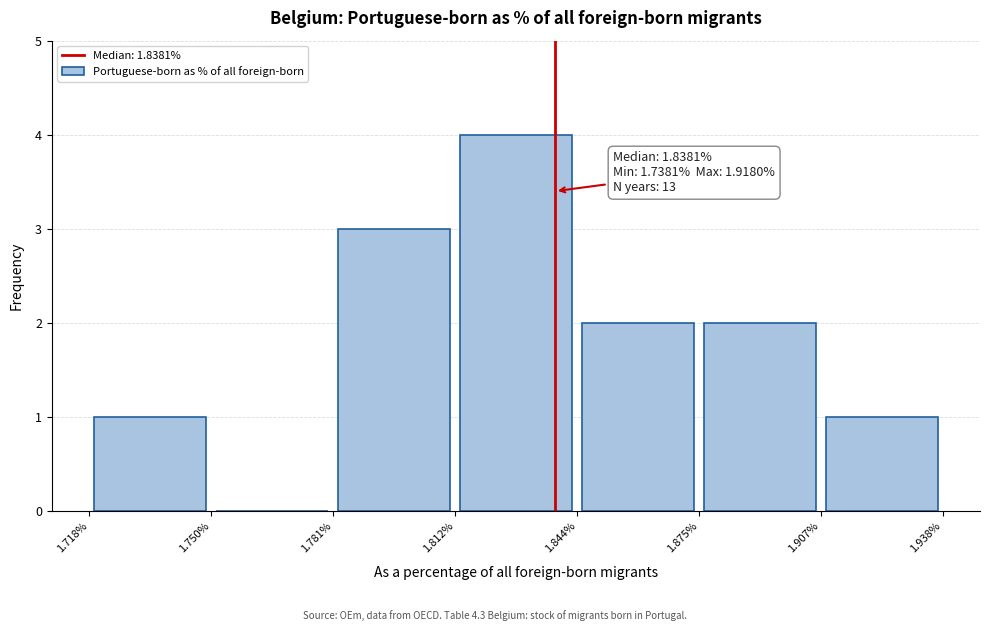

Which range on the x-axis has the tallest bar?

1.812% to 1.844%